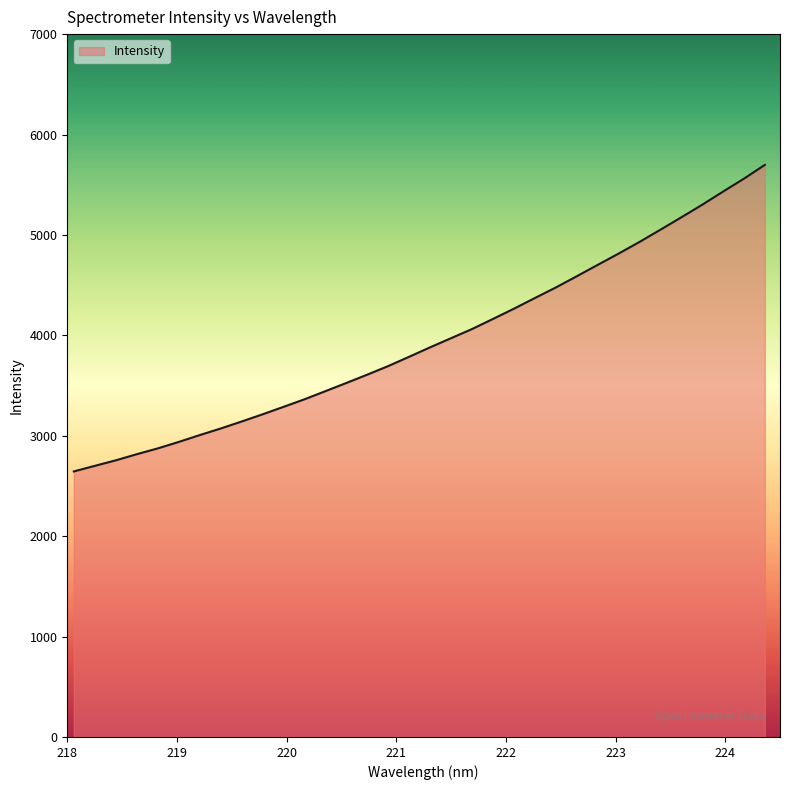

True or false: there are more than 2 points higher than both neighbors.

False